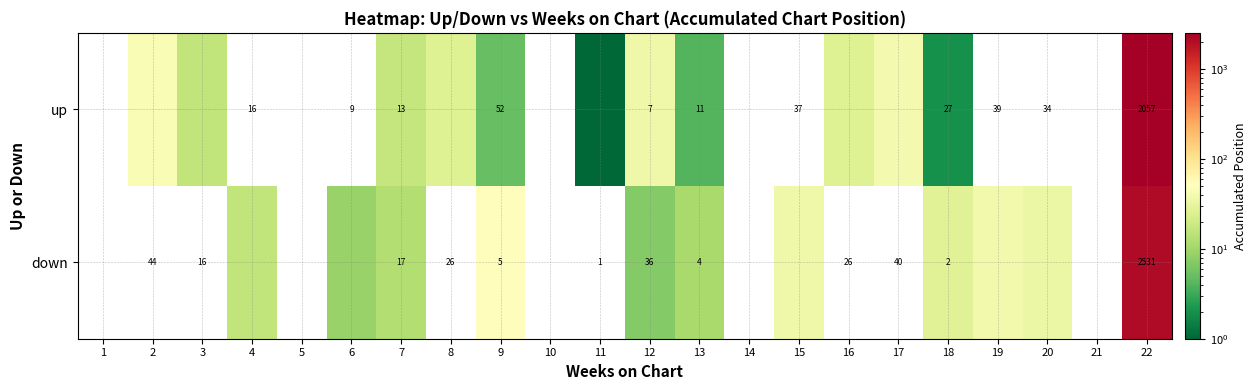

Between 3 and 17, which is larger?

17